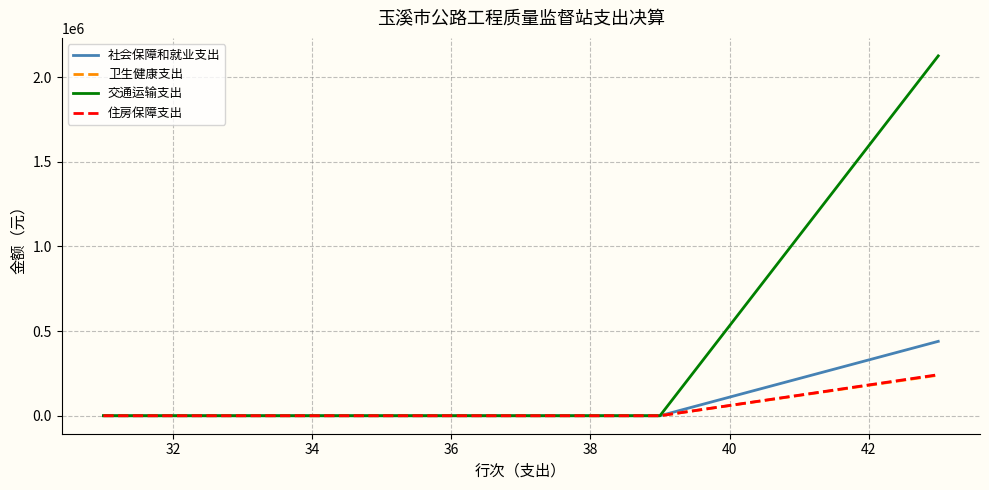

What is the maximum value shown in the chart?

2126306.1